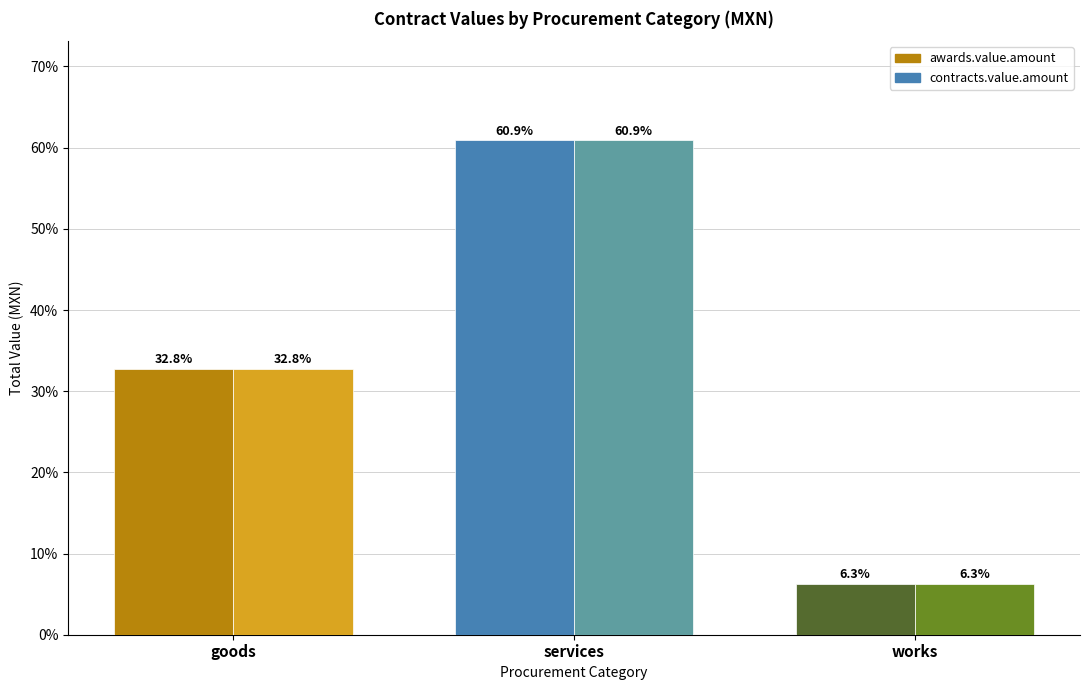

Which category has the highest value across all series?

services